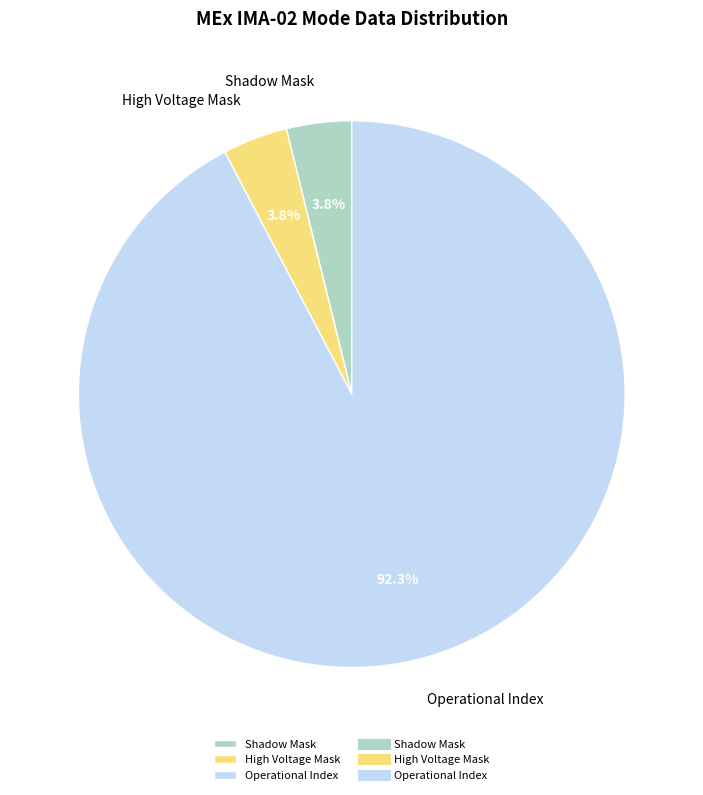

How many segments does this pie chart have?

3